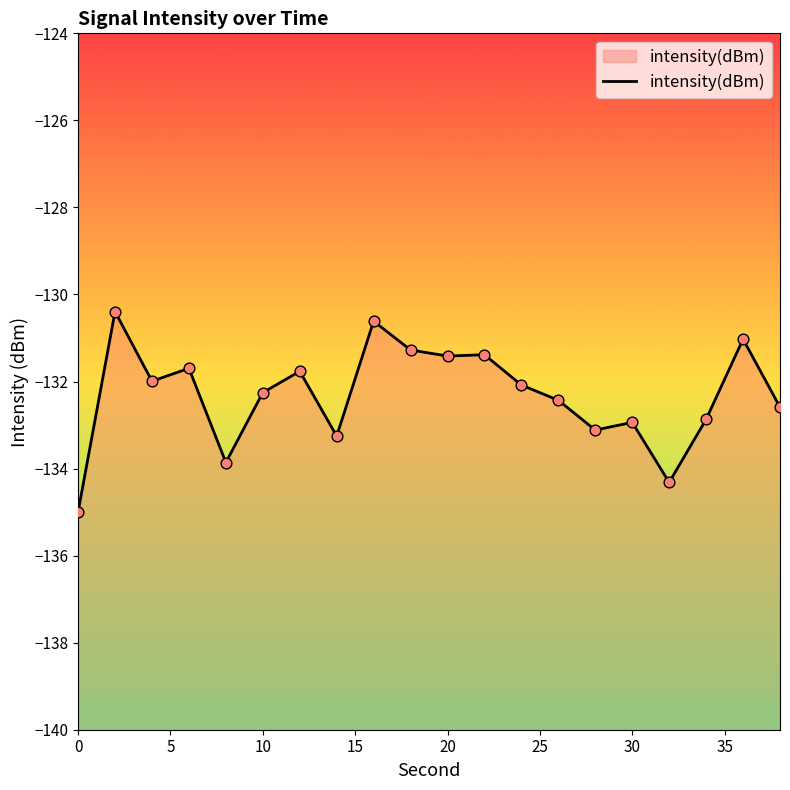

What is the change in value from 20 to 15?

+0.9